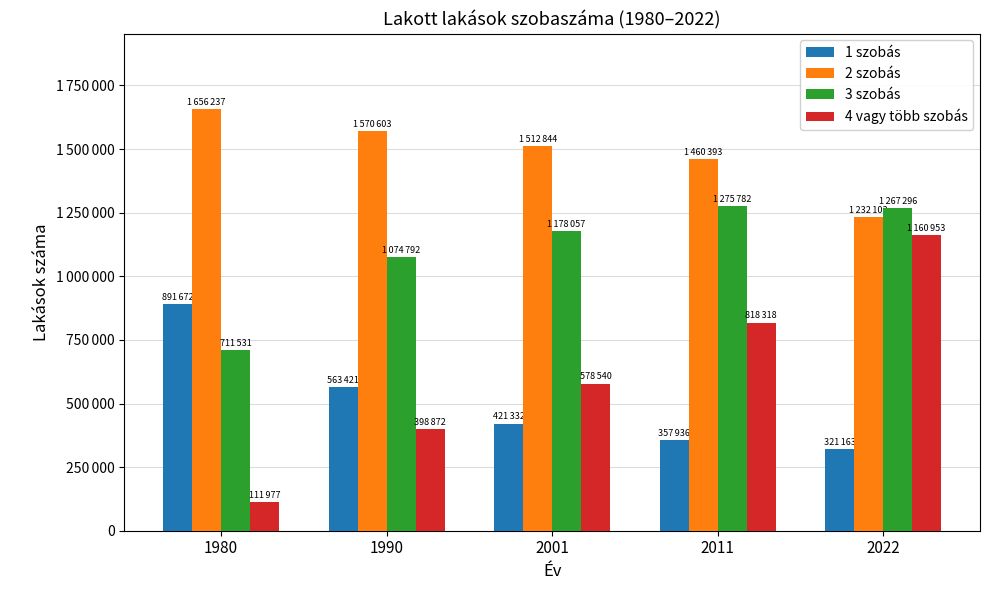

The value of 4 vagy több szobás at 2001 is 175496. True or false?

False